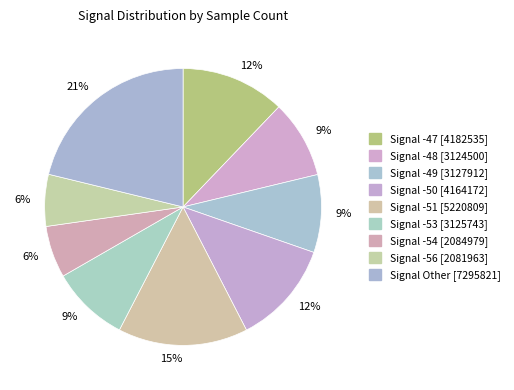

Count the number of slices in the pie.

9